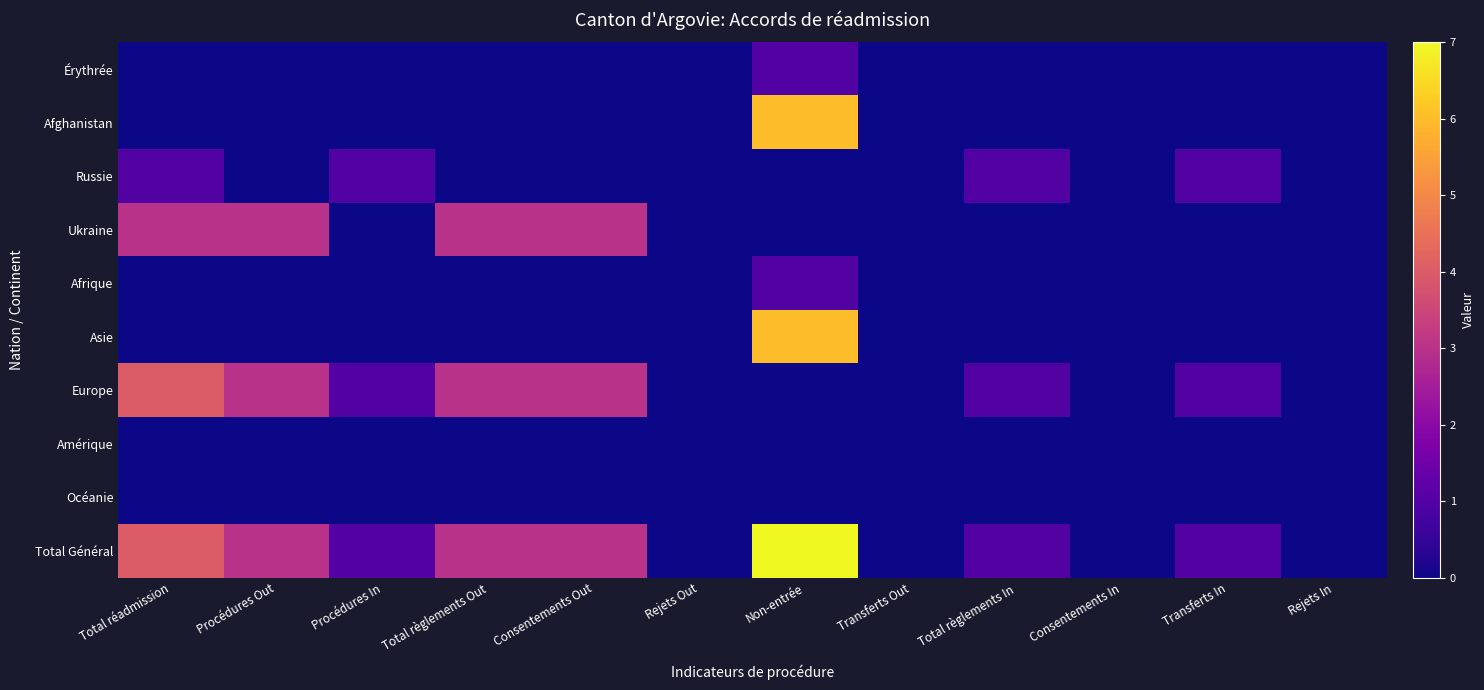

Rank the series by their maximum value, from lowest to highest.

Amérique, Océanie, Érythrée, Russie, Afrique, Ukraine, Europe, Afghanistan, Asie, Total Général